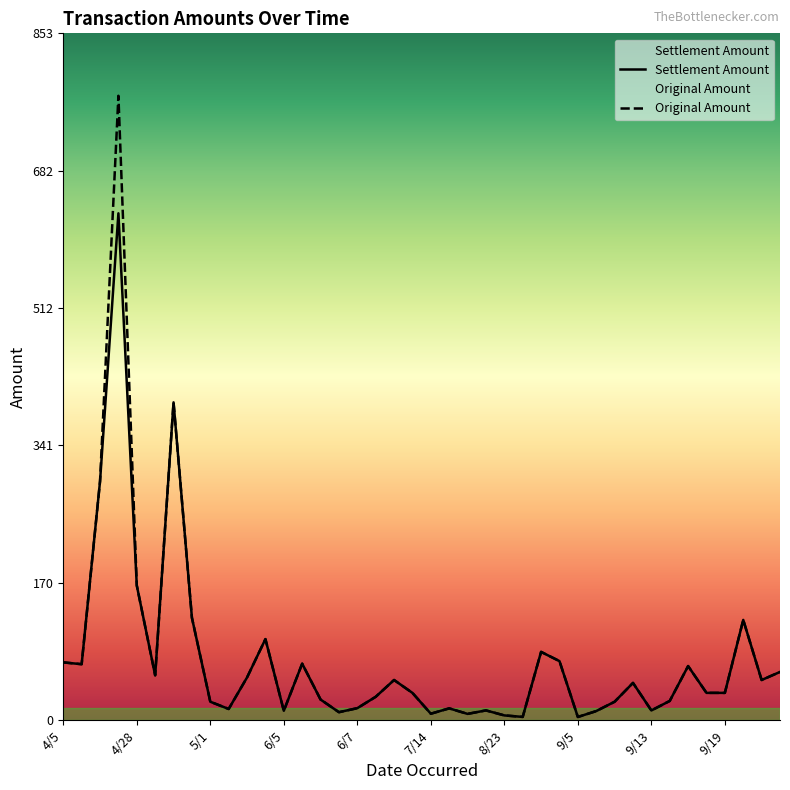

How many values in the Settlement Amount series are below 33?

18